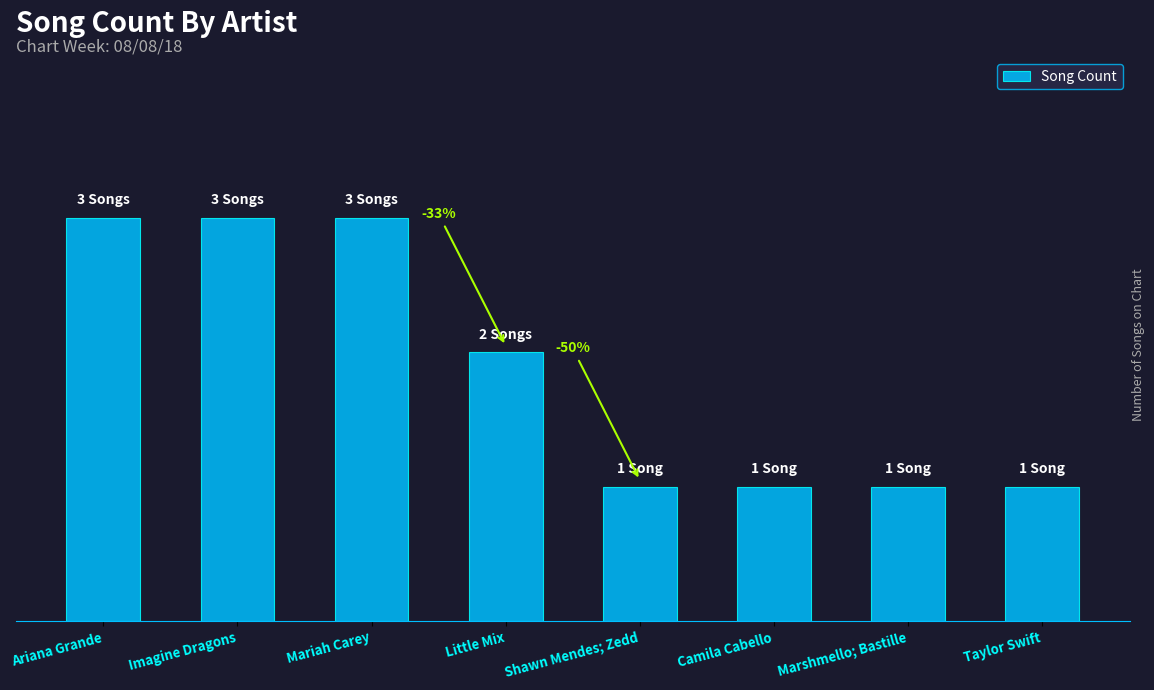

Is it true that the value at Marshmello; Bastille is 1?

True